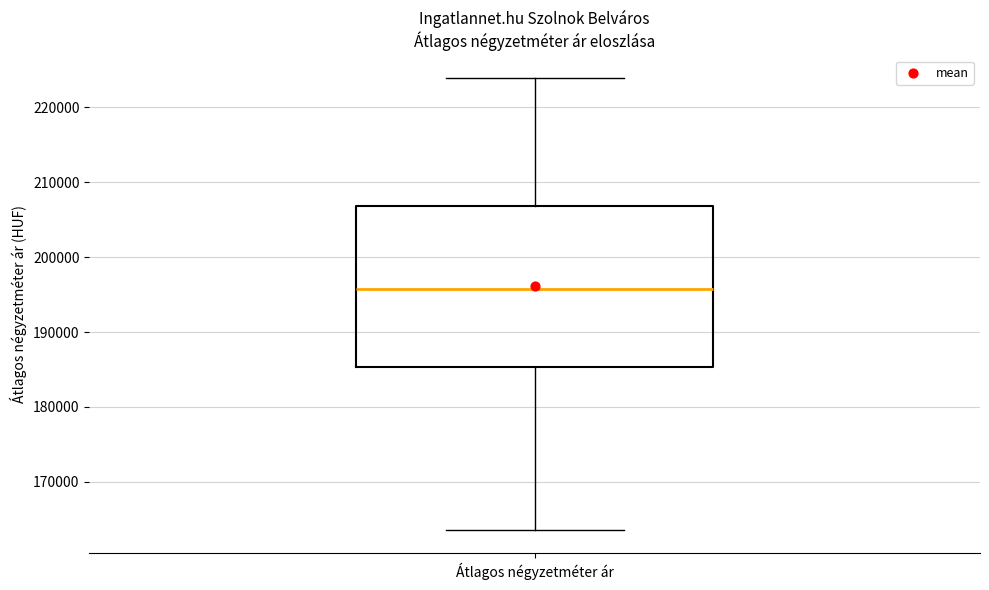

Read this box plot against the y-axis: the position of the median line, the range covered by the box, and the ends of both whiskers. The values are not printed on the chart, so give them approximately, as read against the axis.

median 196000, box 185000 to 207000, whiskers 164000 to 224000